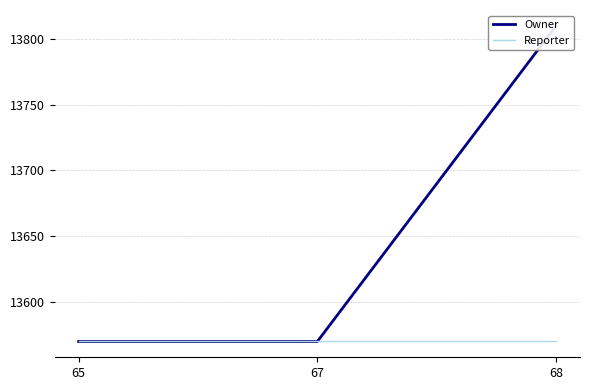

Rank the categories by Reporter value from highest to lowest.

65, 67, 68